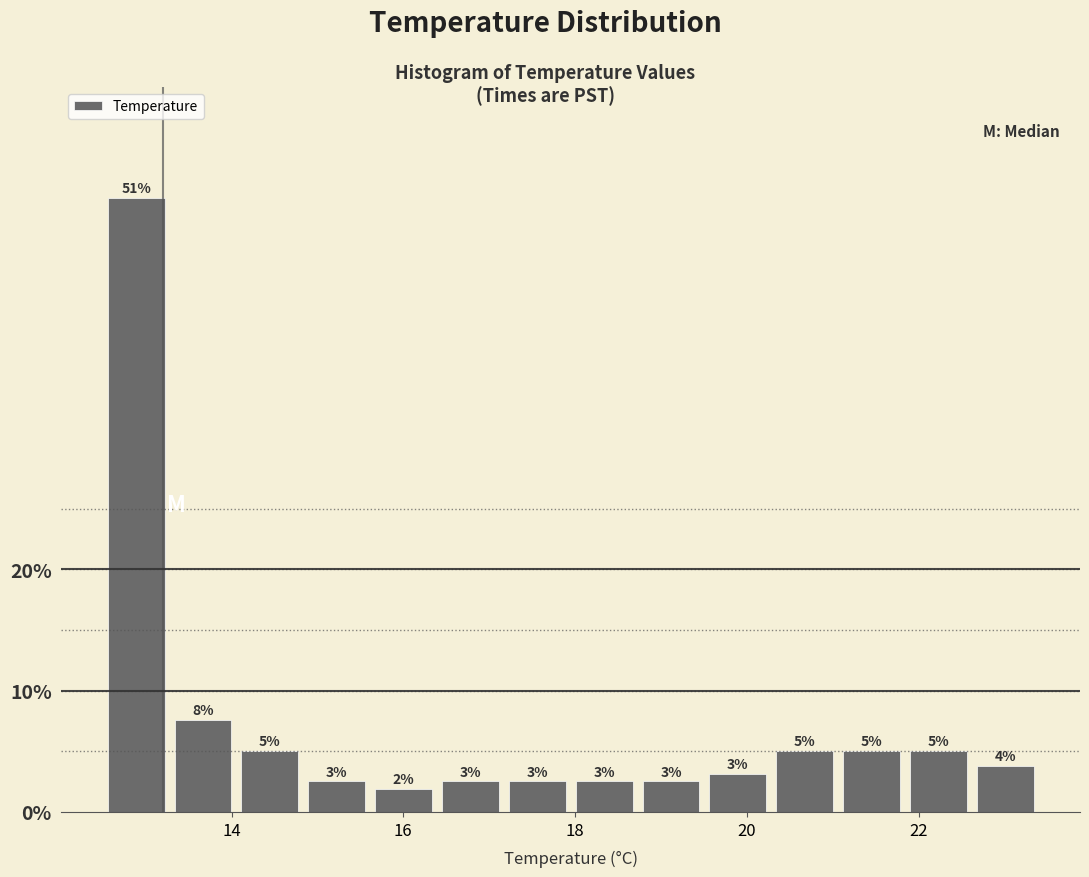

Read against the x-axis, roughly where is the centre of the tallest bar?

12.8